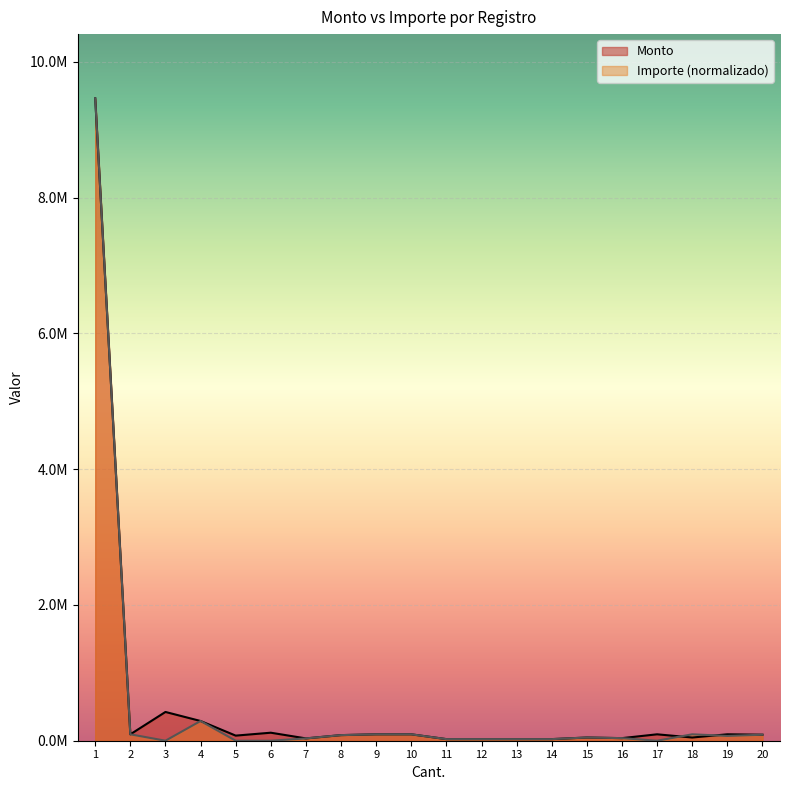

At which category does the chart reach its peak across all series?

1